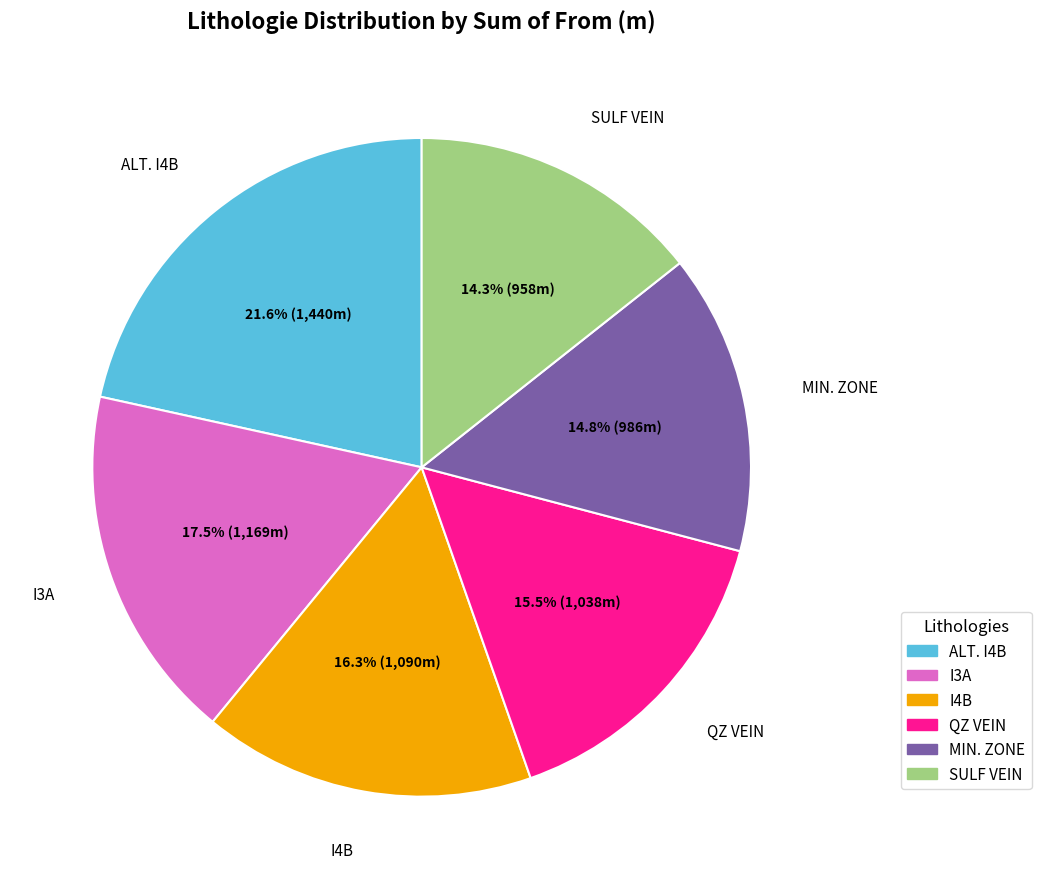

Is there a majority slice in this chart?

No